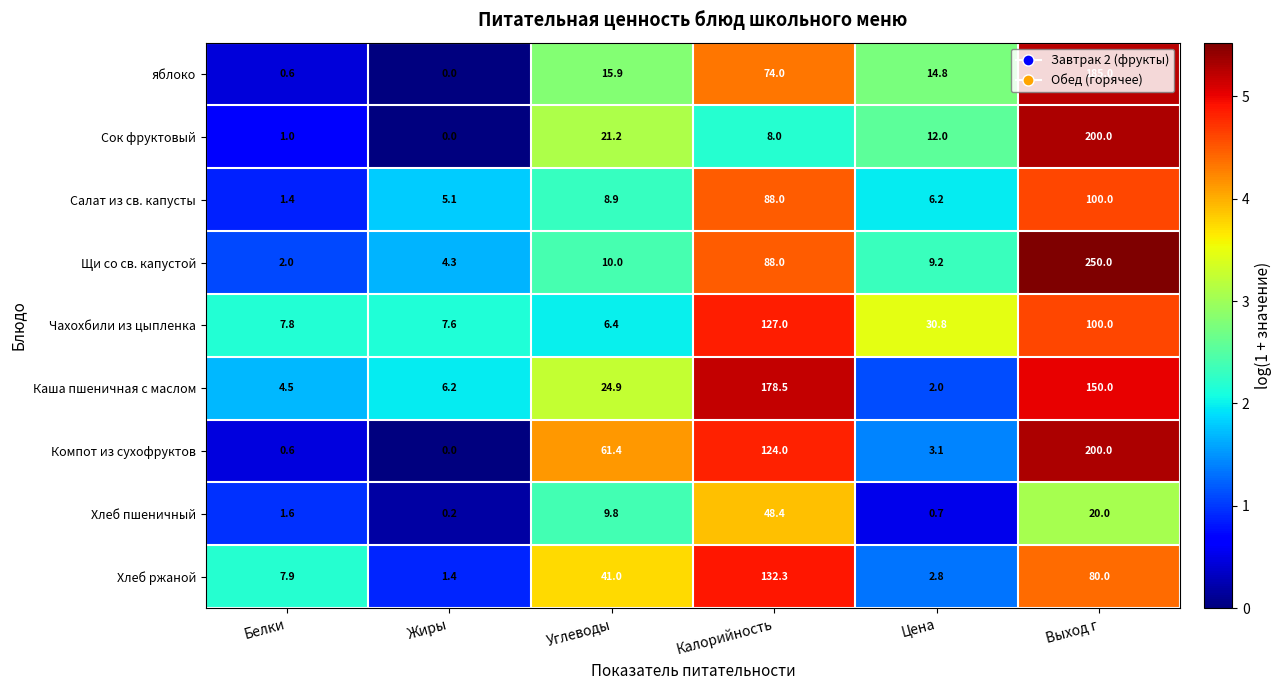

At which category is the sum across all series the highest?

Выход г